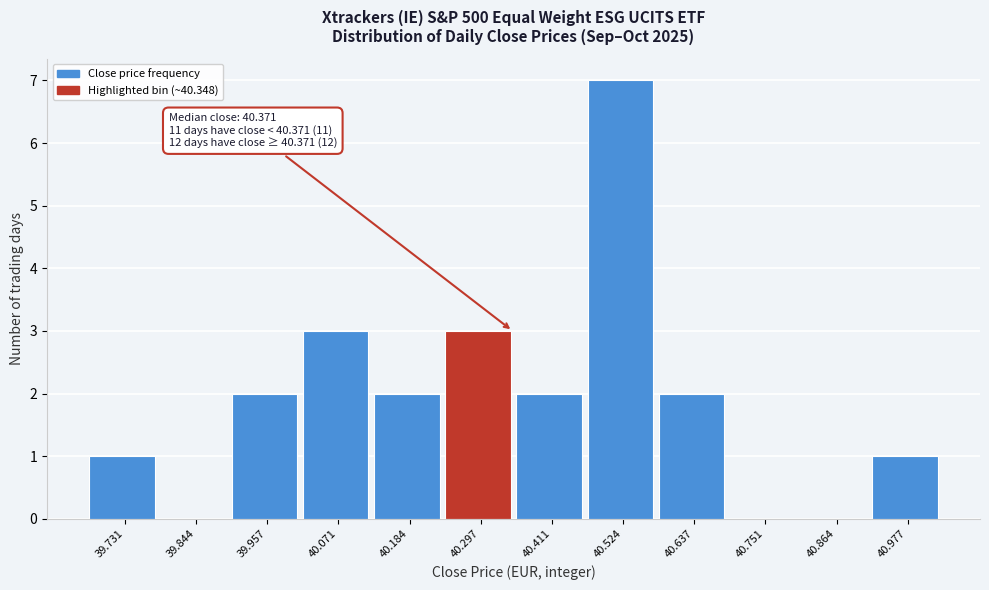

Reading left to right, extract all data points from this chart.

39.731=1	39.844=0	39.957=2	40.071=3	40.184=2	40.297=3	40.411=2	40.524=7	40.637=2	40.751=0	40.864=0	40.977=1